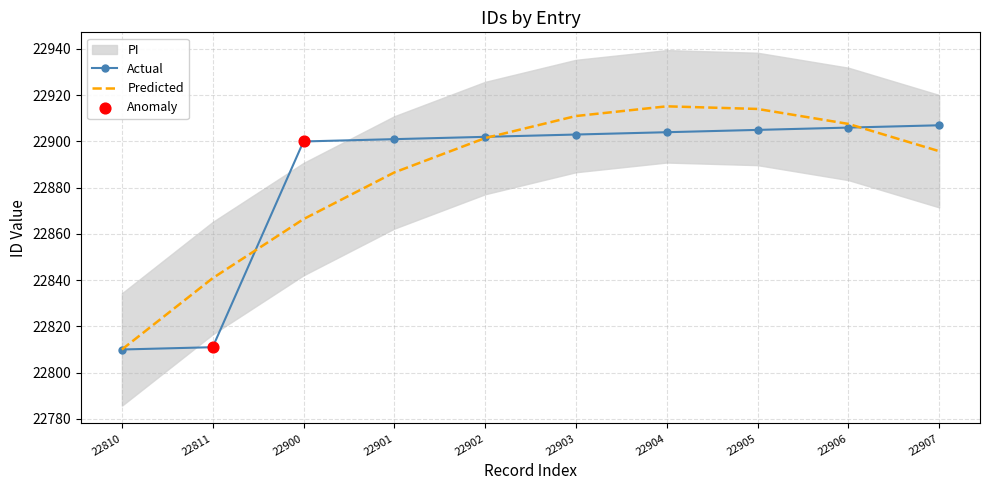

Which has a higher value, 22901 or 22906?

22906